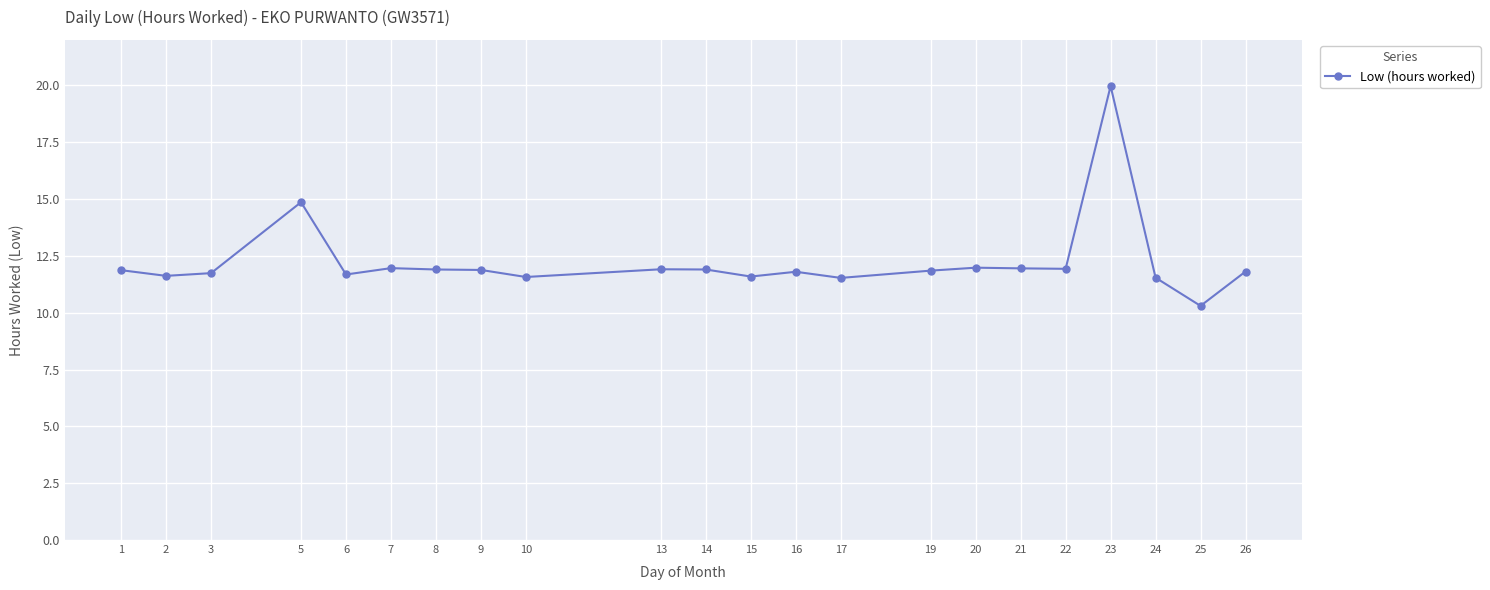

How many lines are shown in the chart?

1